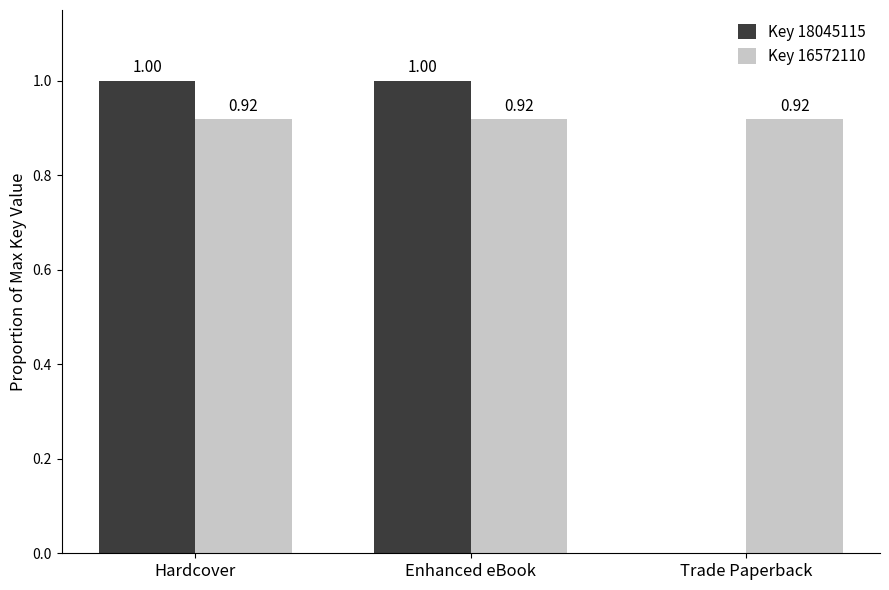

What is the total value across all series at Enhanced eBook?

1.9